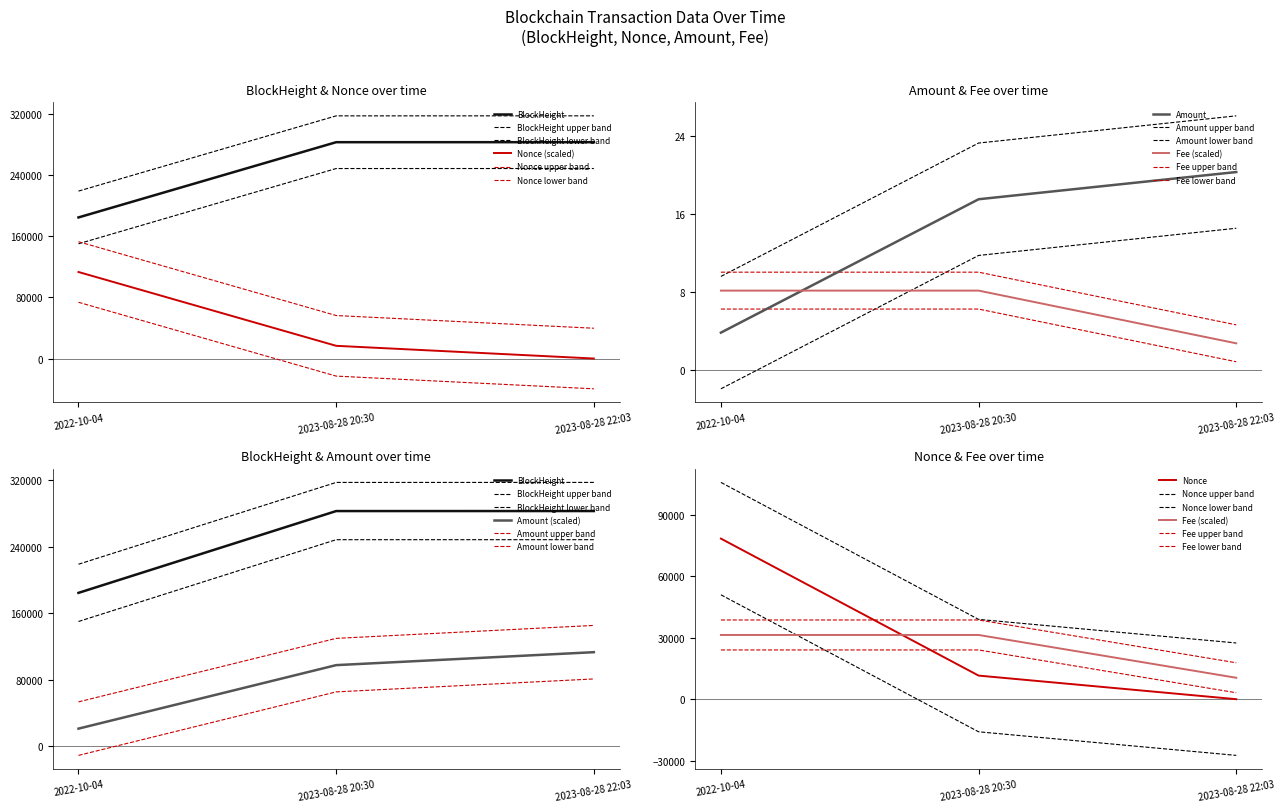

What is the value of the Amount point at the 2nd from the left?

97522.5